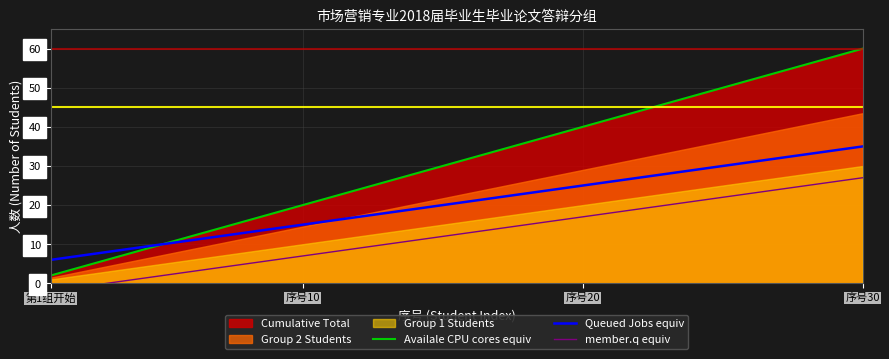

At which label is Queued Jobs equiv closest to 20?

14